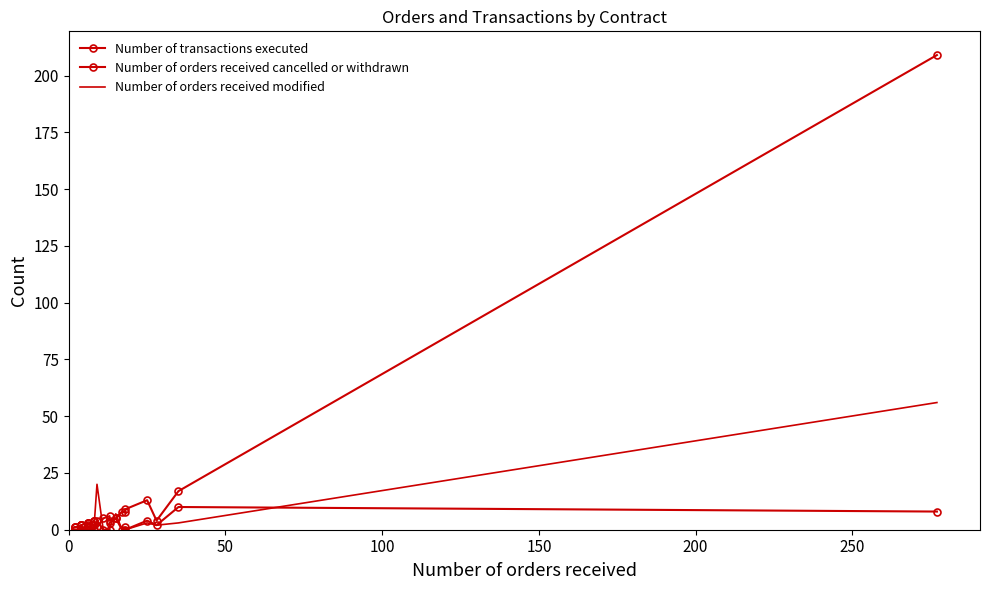

True or false: Number of transactions executed has more than 1 interior local peaks.

True